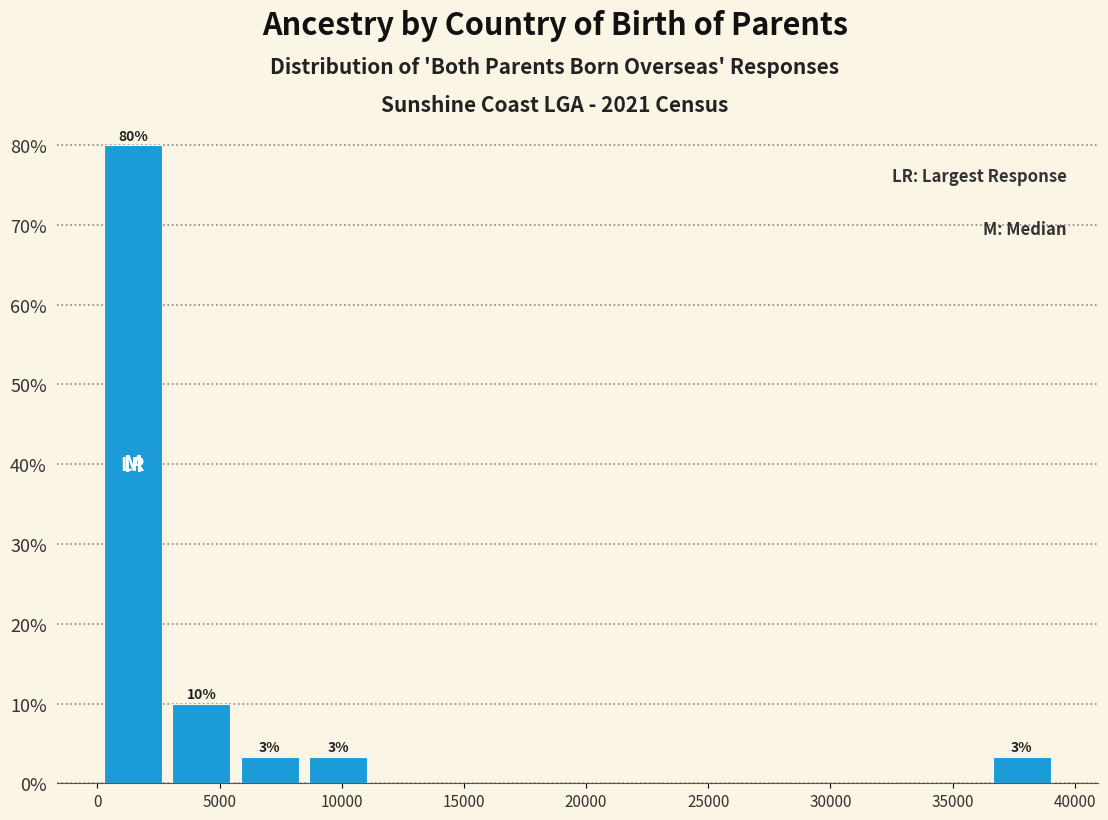

Which range on the x-axis has the tallest bar?

0 to 3000